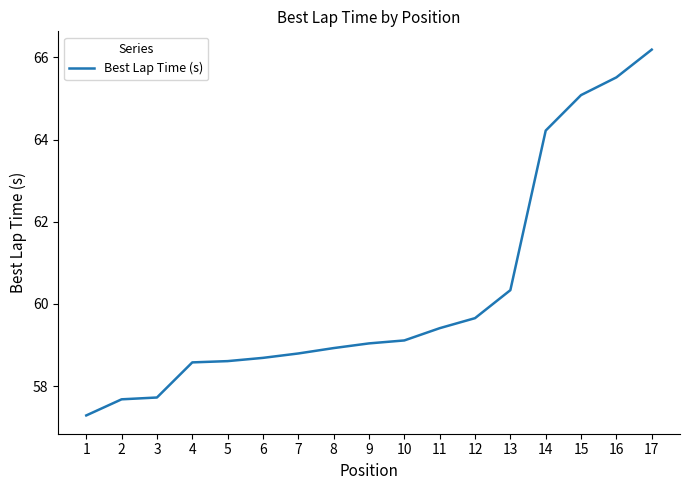

What is the change in value from 5 to 15?

+6.5